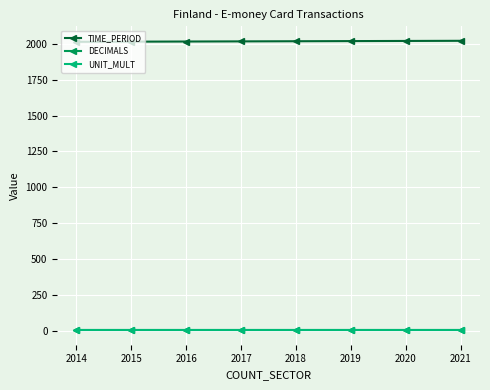

The value of TIME_PERIOD at 2017 is 622. True or false?

False